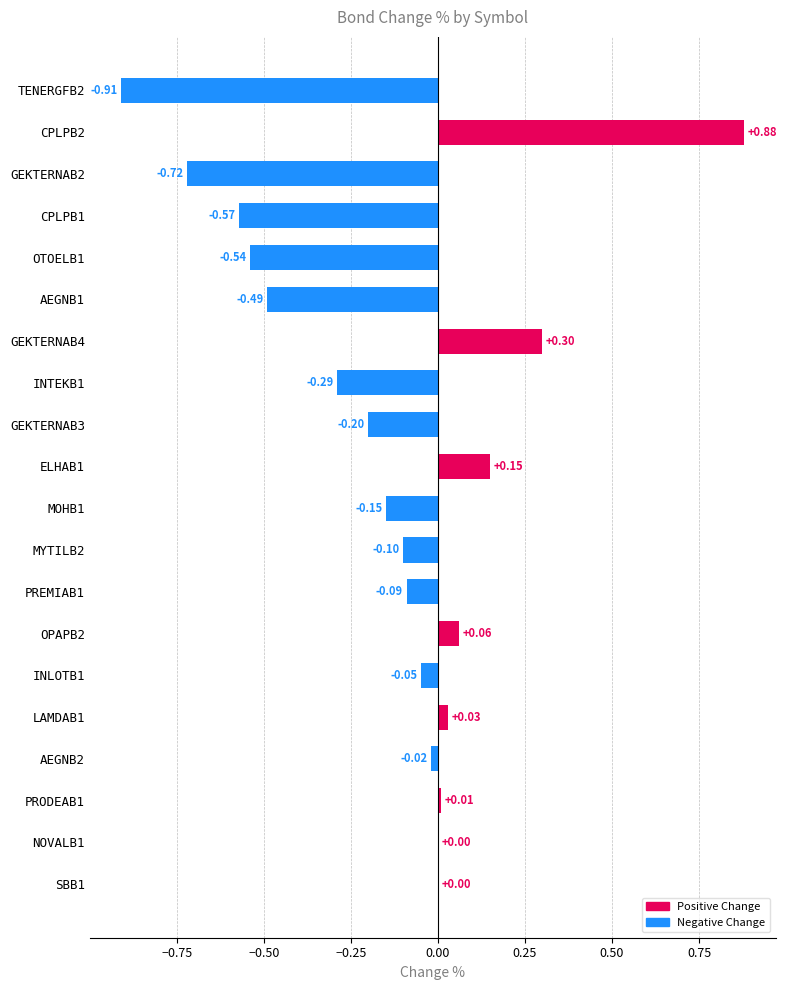

What is the change in value from AEGNB1 to MOHB1?

+0.3